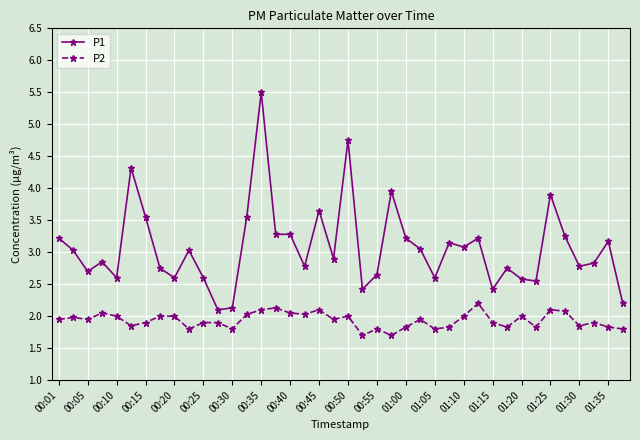

List the series in order of their peak value, lowest first.

P2, P1